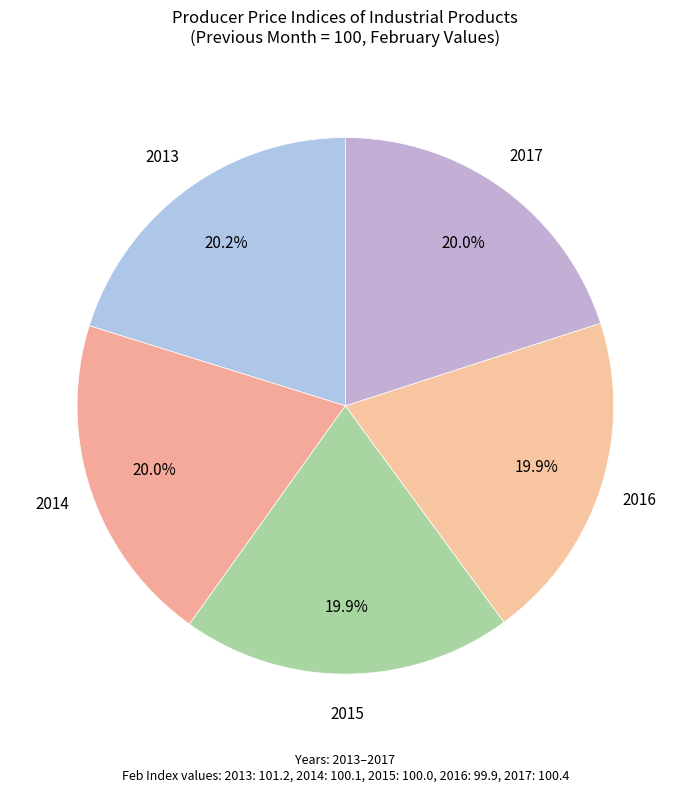

To the nearest percent, what percentage of the pie is 2015?

20%